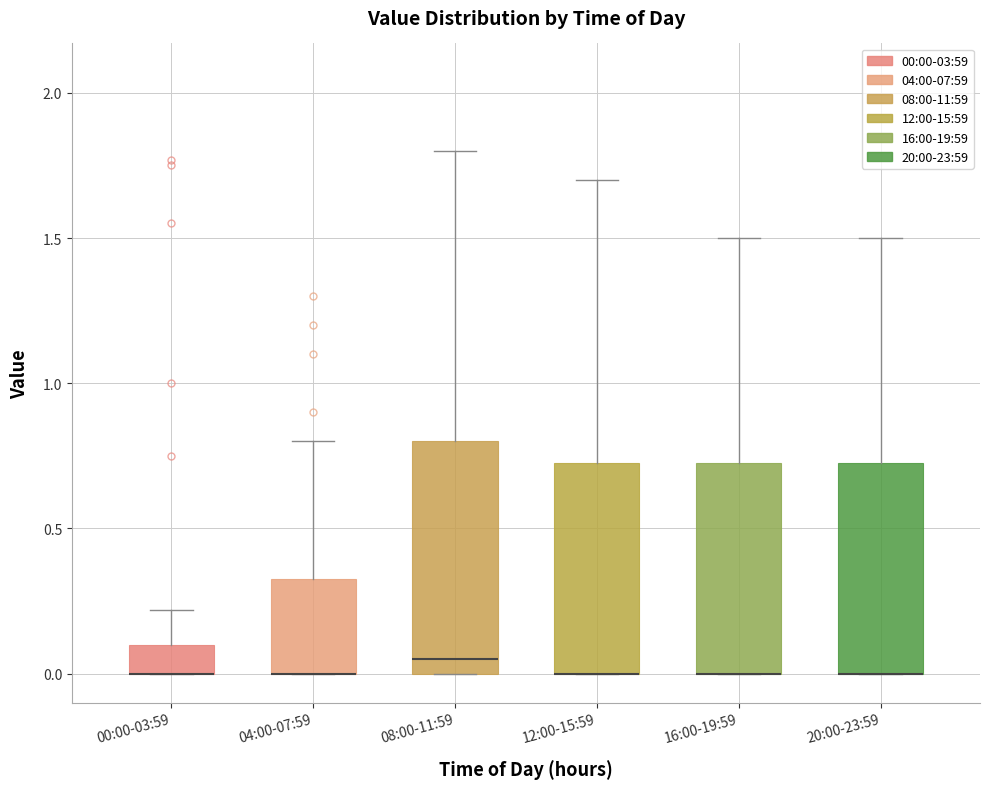

Comparing the boxes themselves (not the whiskers), which one is the tallest?

08:00-11:59